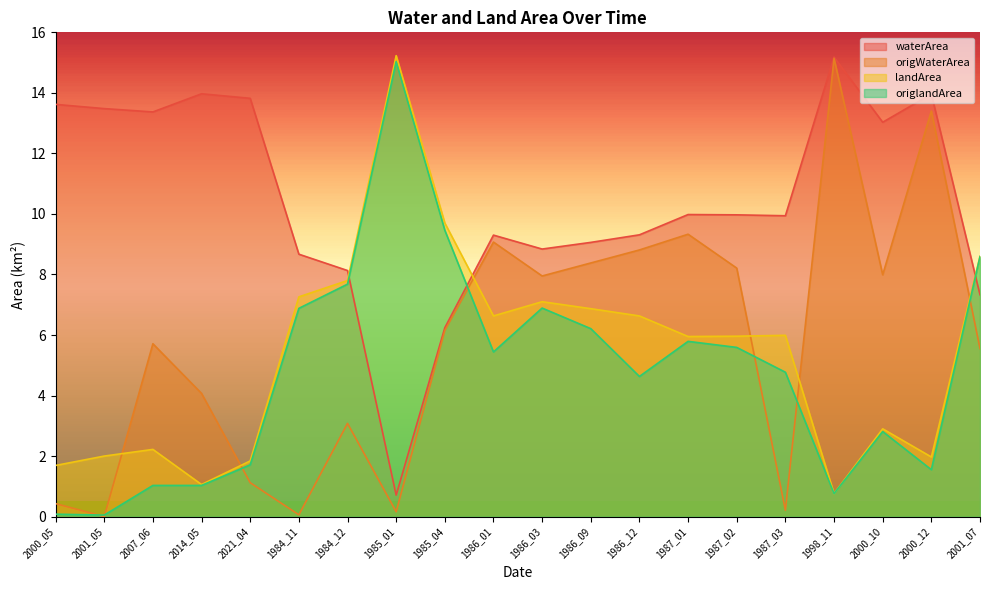

Does the chart display data point markers on the line(s)?

No